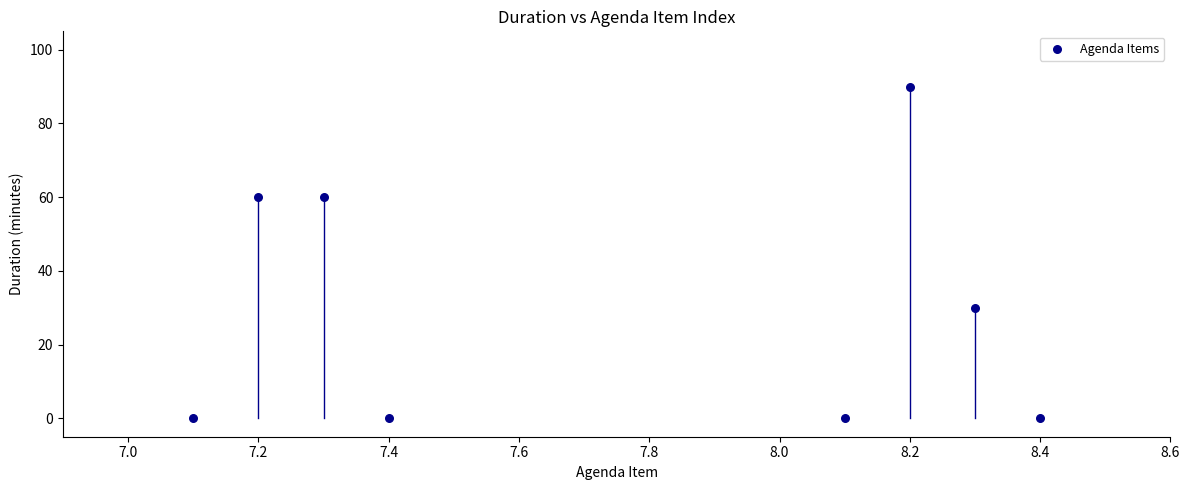

What is the average Y value?

30